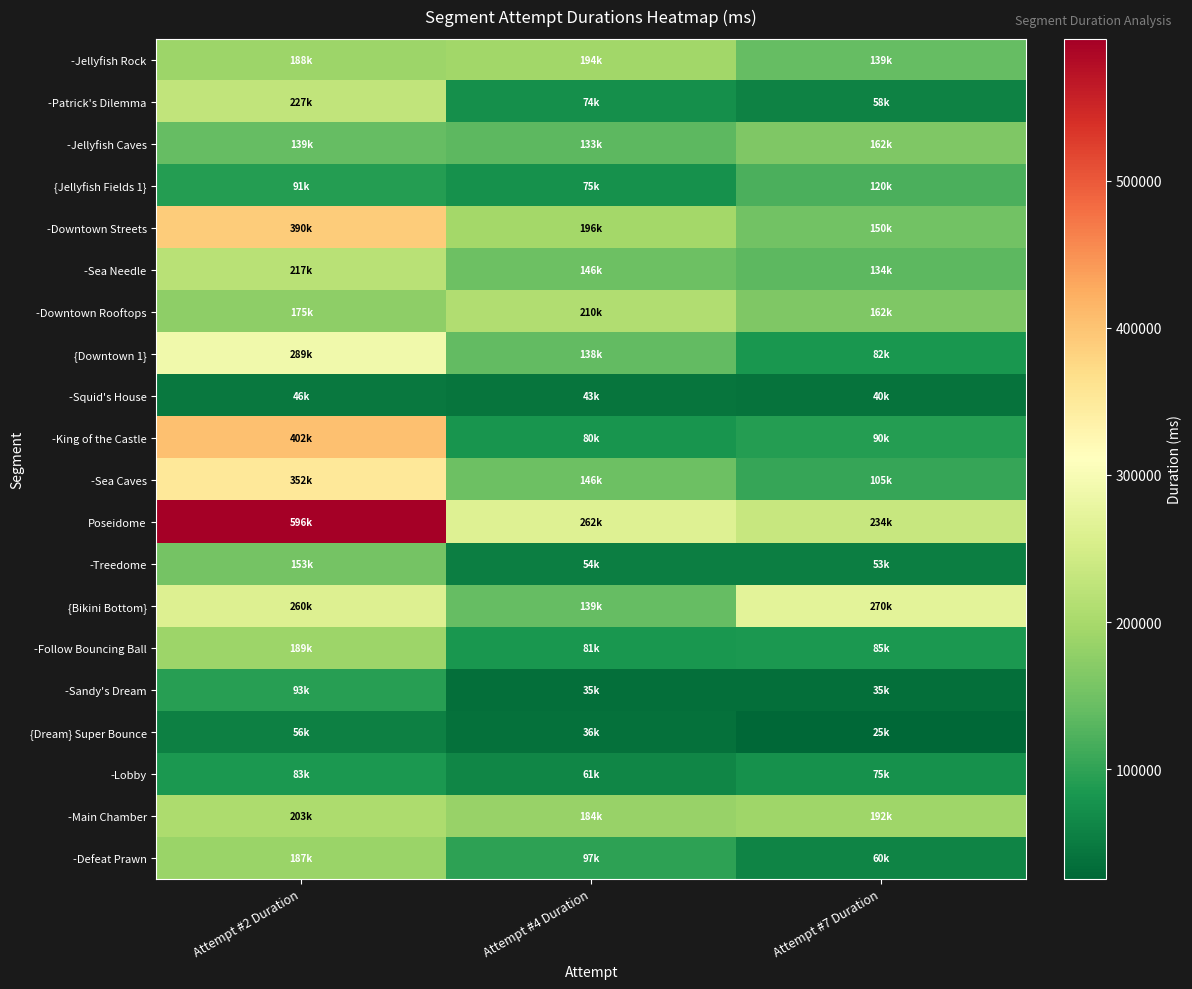

Reading left to right, list all the values displayed in this chart.

-Jellyfish Rock: Attempt #2 Duration=188790	Attempt #4 Duration=194808	Attempt #7 Duration=139309
-Patrick's Dilemma: Attempt #2 Duration=227052	Attempt #4 Duration=74297	Attempt #7 Duration=58086
-Jellyfish Caves: Attempt #2 Duration=139791	Attempt #4 Duration=133021	Attempt #7 Duration=162123
{Jellyfish Fields 1}: Attempt #2 Duration=91781	Attempt #4 Duration=75433	Attempt #7 Duration=120236
-Downtown Streets: Attempt #2 Duration=390949	Attempt #4 Duration=196882	Attempt #7 Duration=150747
-Sea Needle: Attempt #2 Duration=217825	Attempt #4 Duration=146637	Attempt #7 Duration=134237
-Downtown Rooftops: Attempt #2 Duration=175981	Attempt #4 Duration=210249	Attempt #7 Duration=162166
{Downtown 1}: Attempt #2 Duration=289933	Attempt #4 Duration=138344	Attempt #7 Duration=82063
-Squid's House: Attempt #2 Duration=46944	Attempt #4 Duration=43026	Attempt #7 Duration=40849
-King of the Castle: Attempt #2 Duration=402353	Attempt #4 Duration=80981	Attempt #7 Duration=90405
-Sea Caves: Attempt #2 Duration=352659	Attempt #4 Duration=146628	Attempt #7 Duration=105712
Poseidome: Attempt #2 Duration=596339	Attempt #4 Duration=262257	Attempt #7 Duration=234399
-Treedome: Attempt #2 Duration=153200	Attempt #4 Duration=54376	Attempt #7 Duration=53409
{Bikini Bottom}: Attempt #2 Duration=260987	Attempt #4 Duration=139938	Attempt #7 Duration=270072
-Follow Bouncing Ball: Attempt #2 Duration=189803	Attempt #4 Duration=81344	Attempt #7 Duration=85241
-Sandy's Dream: Attempt #2 Duration=93726	Attempt #4 Duration=35816	Attempt #7 Duration=35550
{Dream} Super Bounce: Attempt #2 Duration=56119	Attempt #4 Duration=36874	Attempt #7 Duration=25461
-Lobby: Attempt #2 Duration=83984	Attempt #4 Duration=61740	Attempt #7 Duration=75047
-Main Chamber: Attempt #2 Duration=203904	Attempt #4 Duration=184131	Attempt #7 Duration=192263
-Defeat Prawn: Attempt #2 Duration=187987	Attempt #4 Duration=97216	Attempt #7 Duration=60479